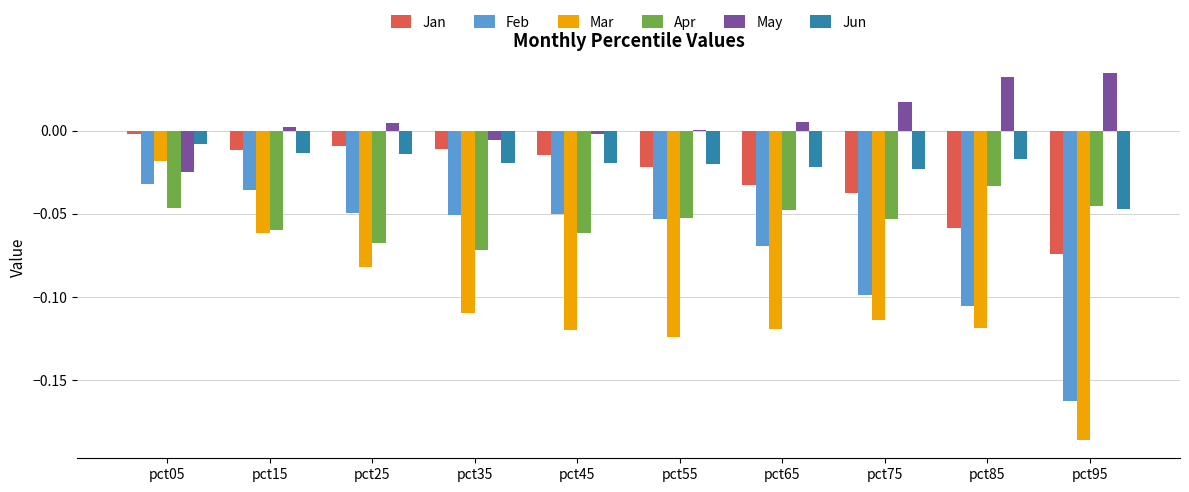

Is it true that Jun equals -0.0 at pct25?

True